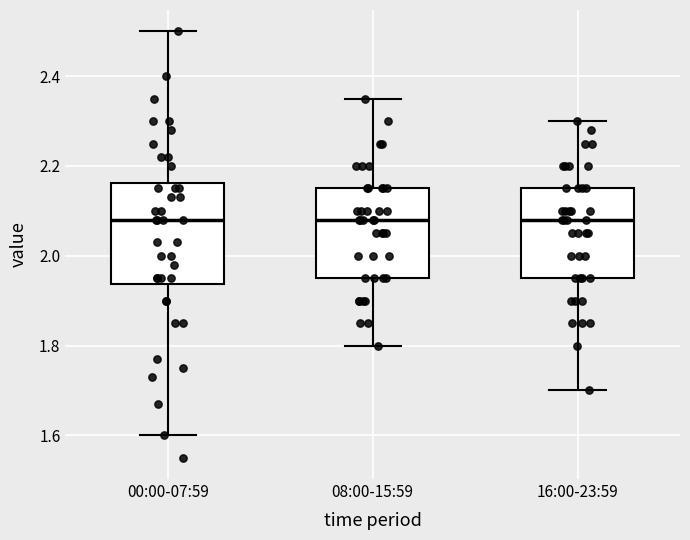

Comparing the boxes themselves (not the whiskers), which one is the tallest?

00:00-07:59